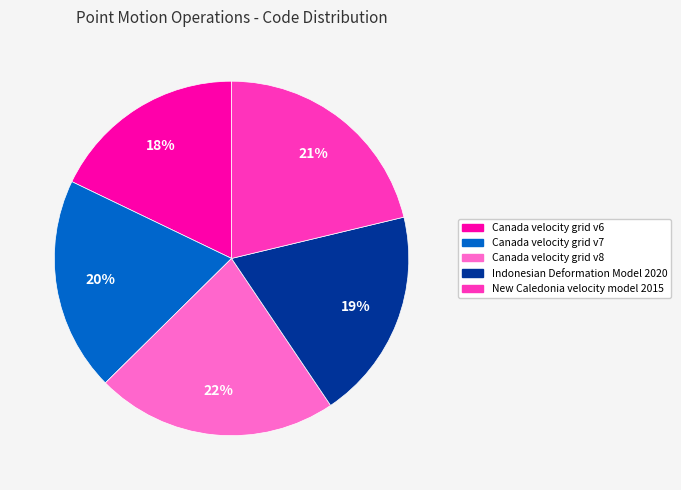

Is there any slice that represents more than half of the pie?

No